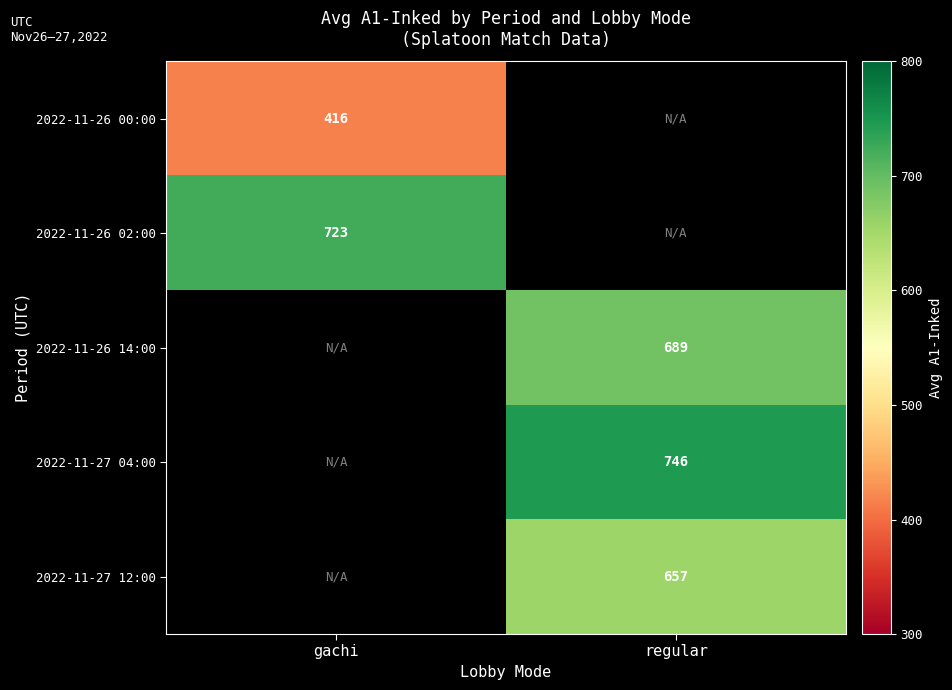

What is the greatest value displayed?

746.2